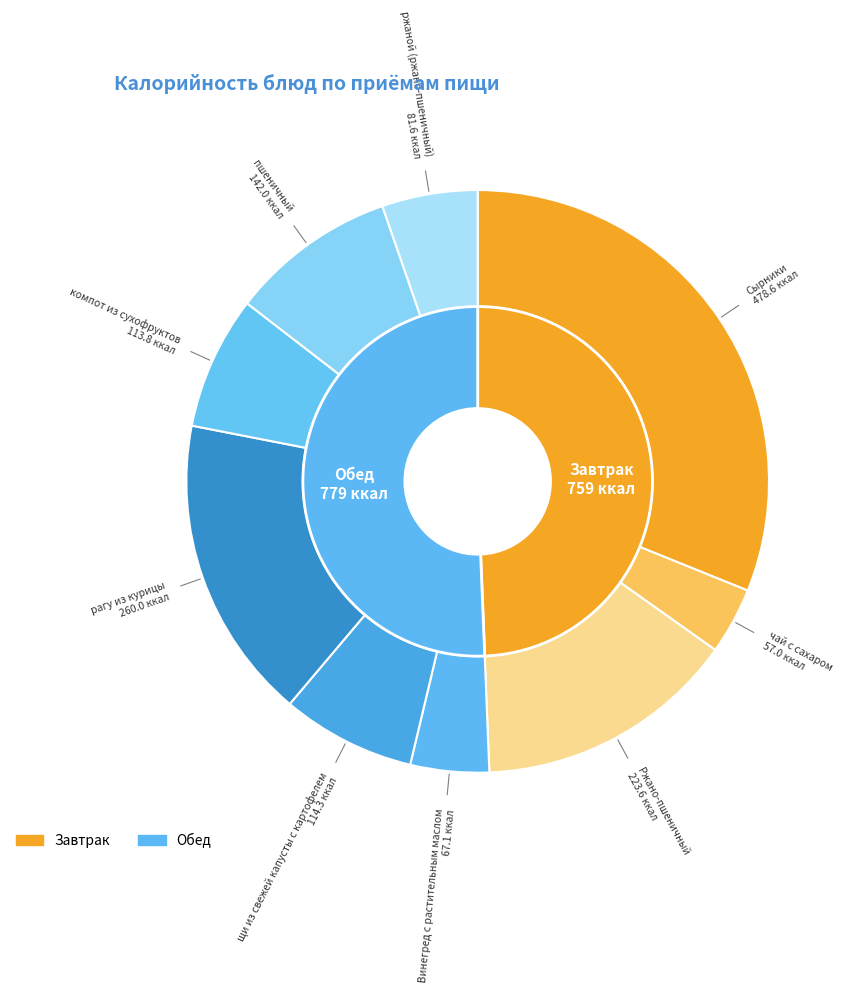

What is the change in value from рагу из курицы to ржаной (ржано-пшеничный)?

-178.4